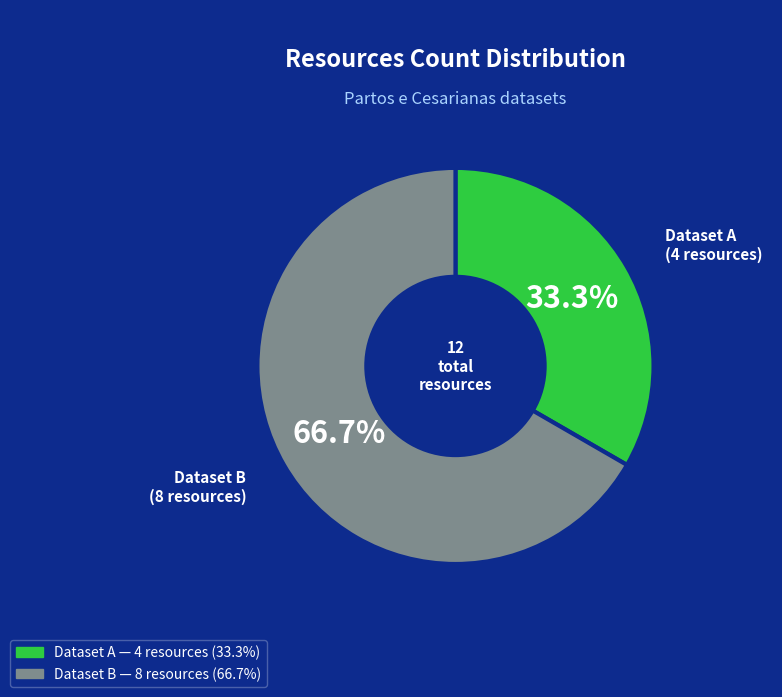

Is there a majority slice in this chart?

Yes